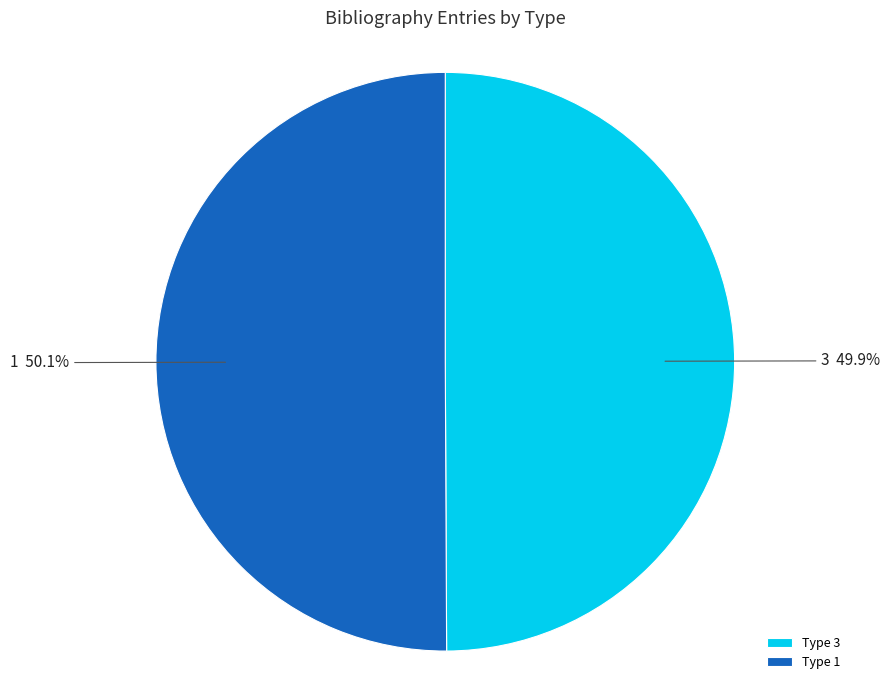

Is there a majority slice in this chart?

Yes